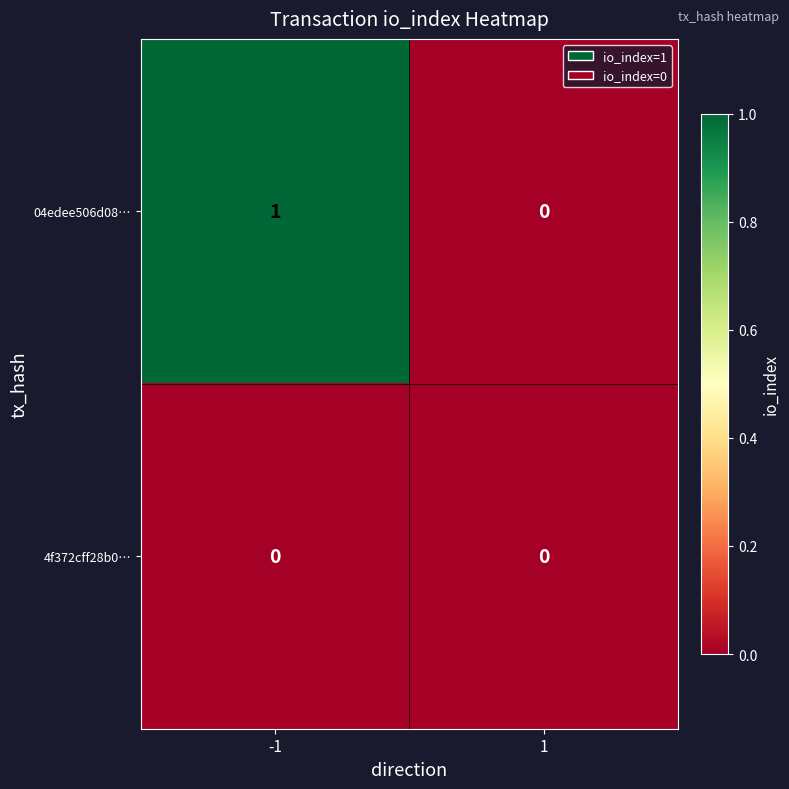

At -1, list the series in order from smallest to largest.

4f372cff28b0…, 04edee506d08…